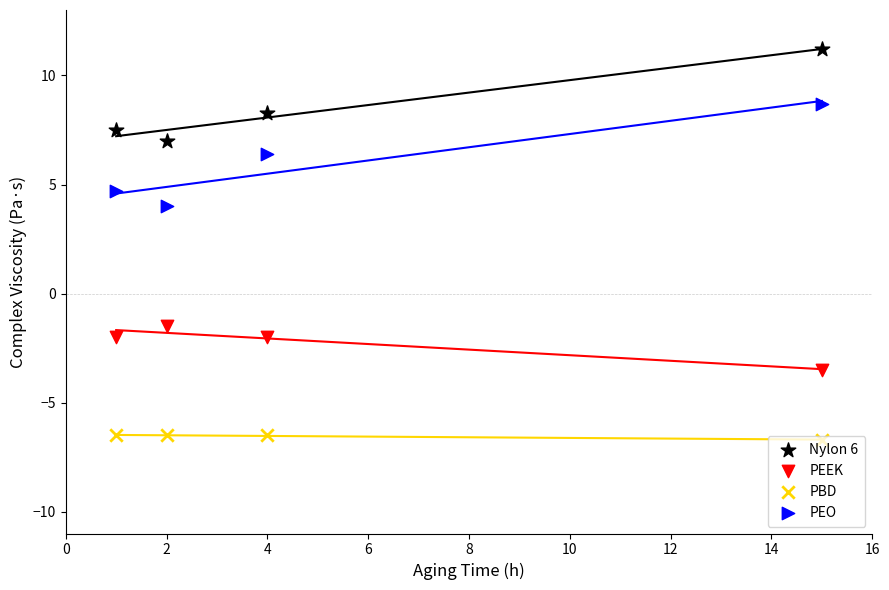

Which series has the largest total across all categories?

Nylon 6